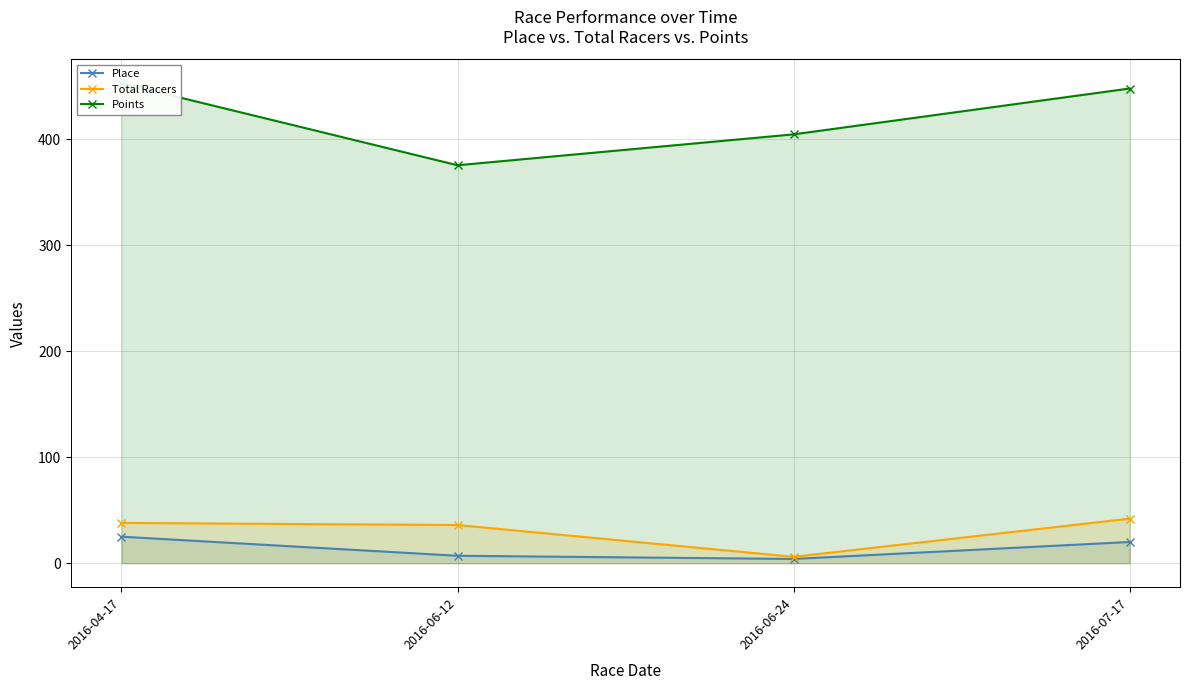

At which label does Points first exceed 447?

2016-04-17